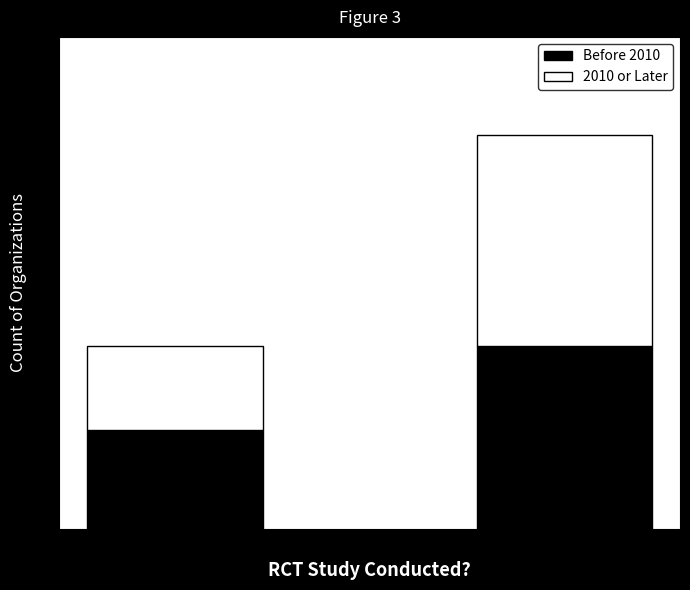

Rank the categories by Before 2010 value from highest to lowest.

No, Yes